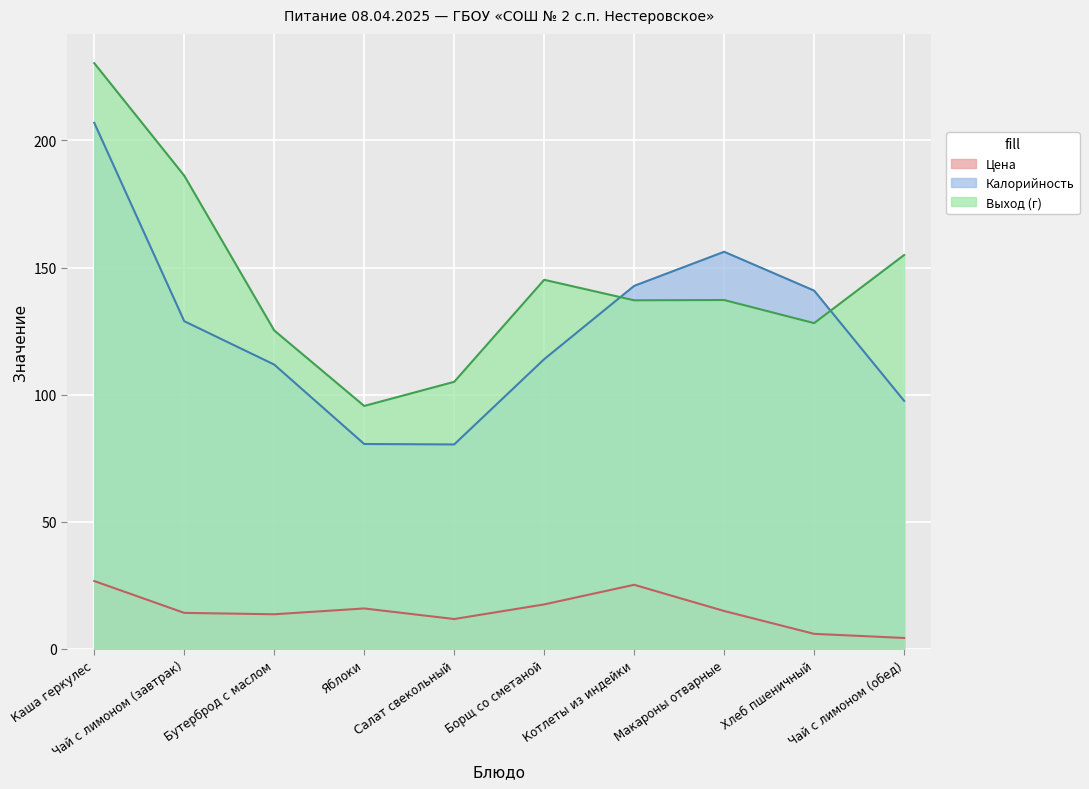

What is the average value of the Выход (г) series?

144.5